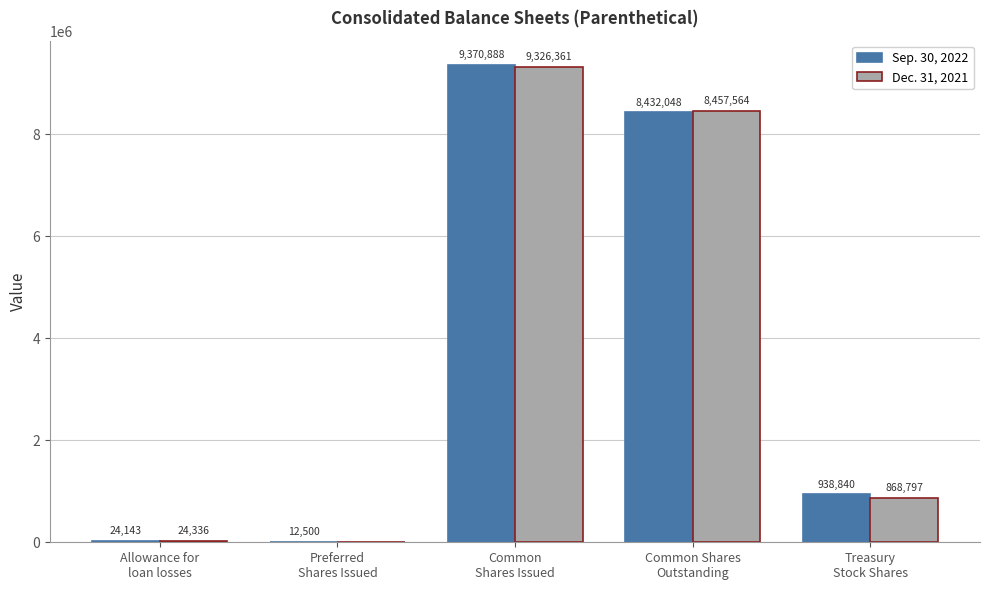

At which category is the sum across all series the highest?

Common
Shares Issued